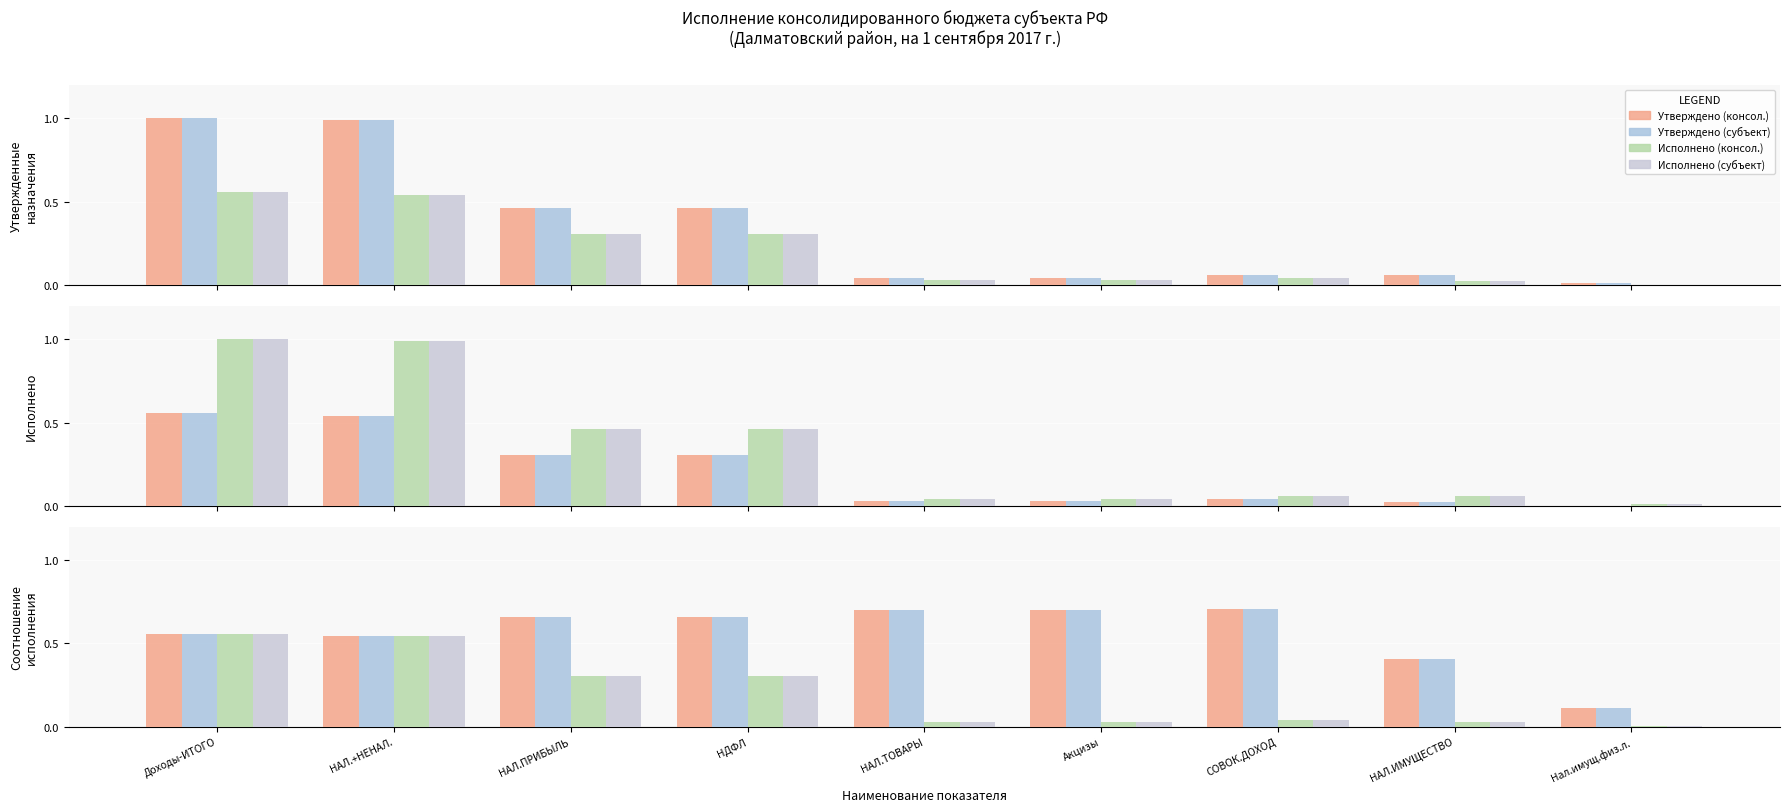

Which category has the highest value across all series?

СОВОК.ДОХОД